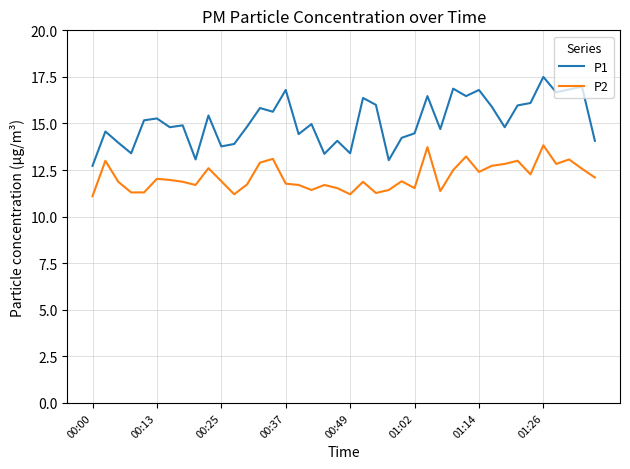

Which series has the largest total across all categories?

P1